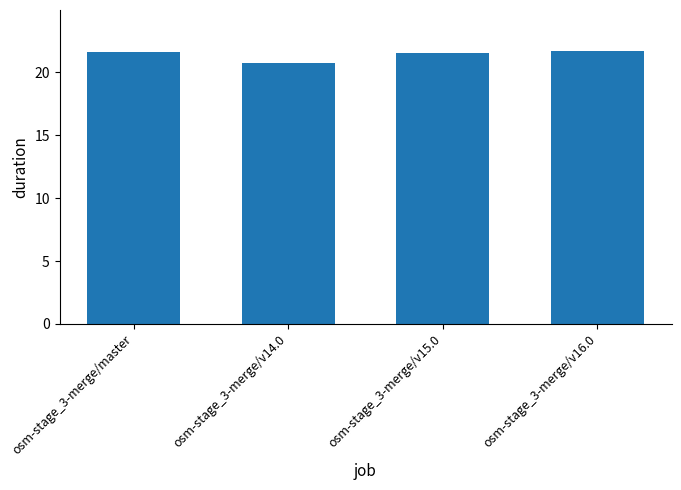

The value at osm-stage_3-merge/v14.0 is 5.4. True or false?

False